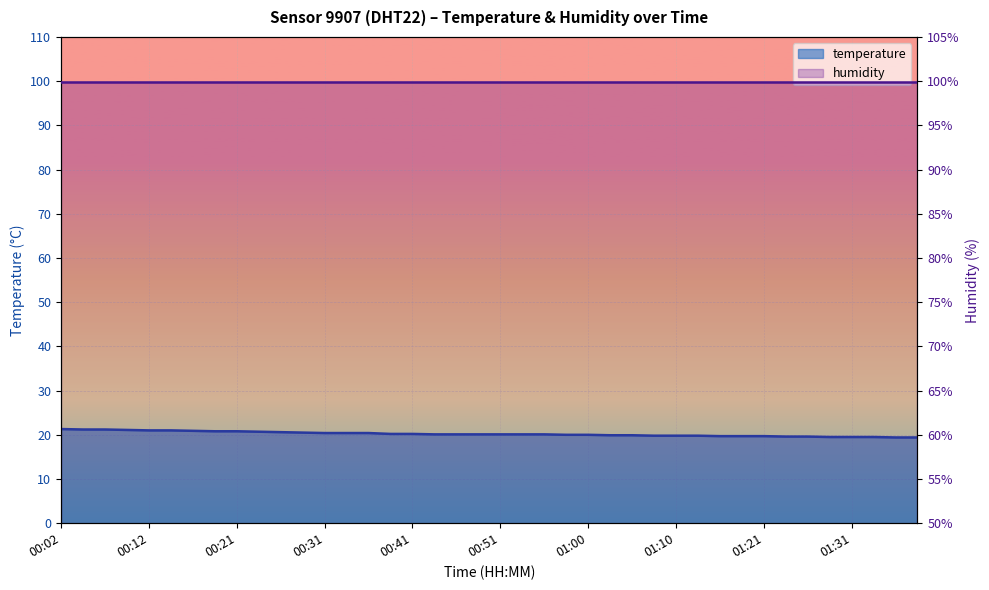

How many series are shown in this chart?

2